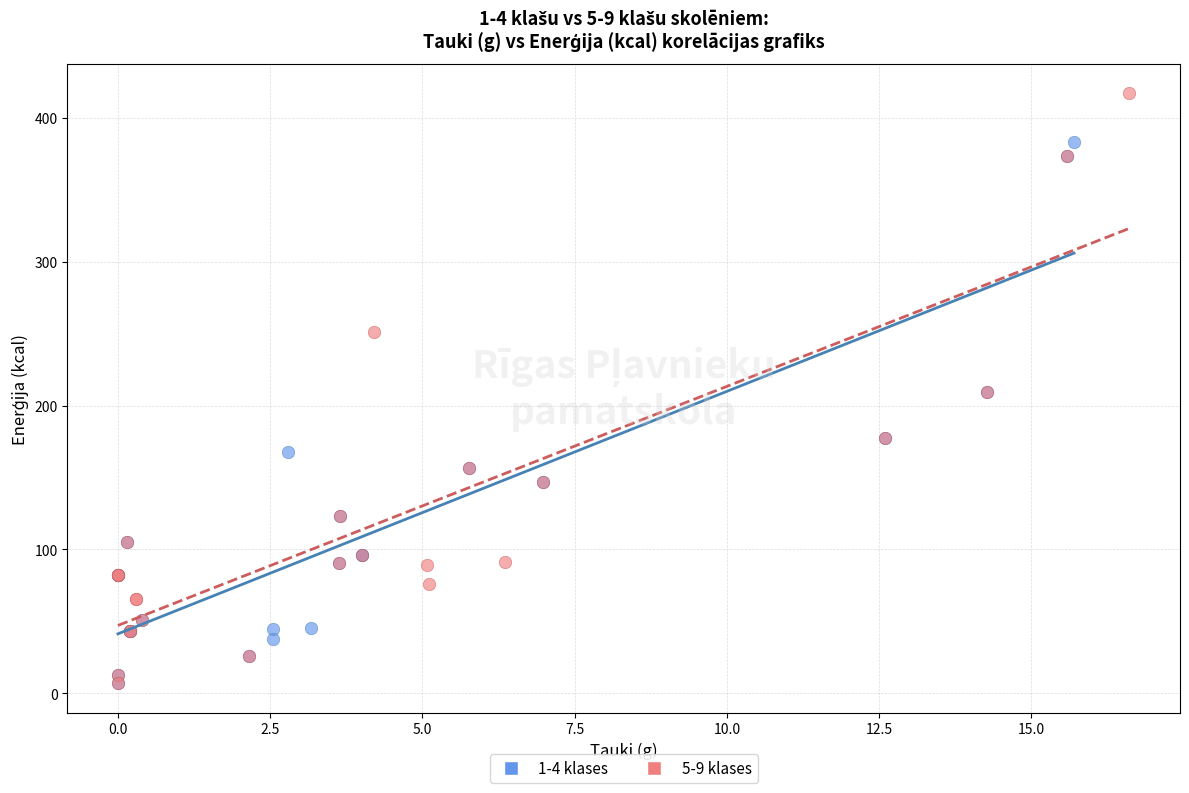

Which series has the widest spread of Y values?

5-9 klases